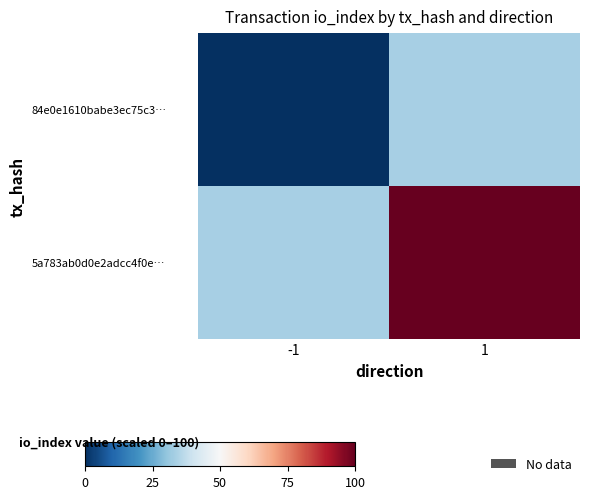

At which category is the sum across all series the highest?

1